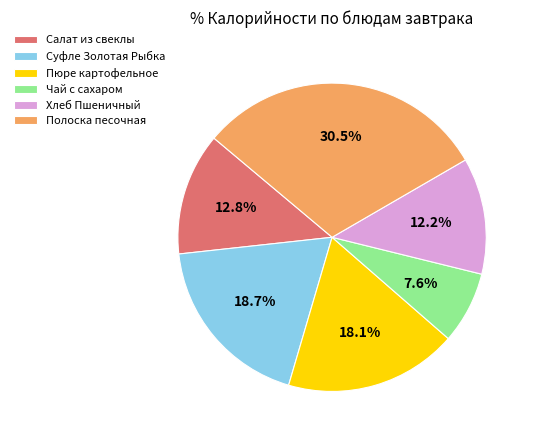

How many slices are in this pie chart?

6